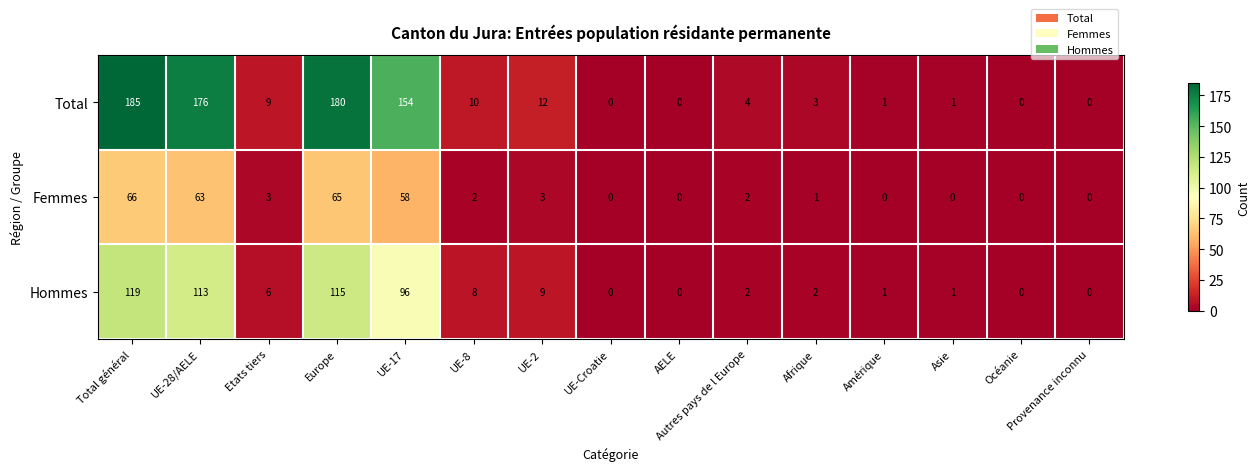

What is the sum of the Total values at Afrique and Asie?

4